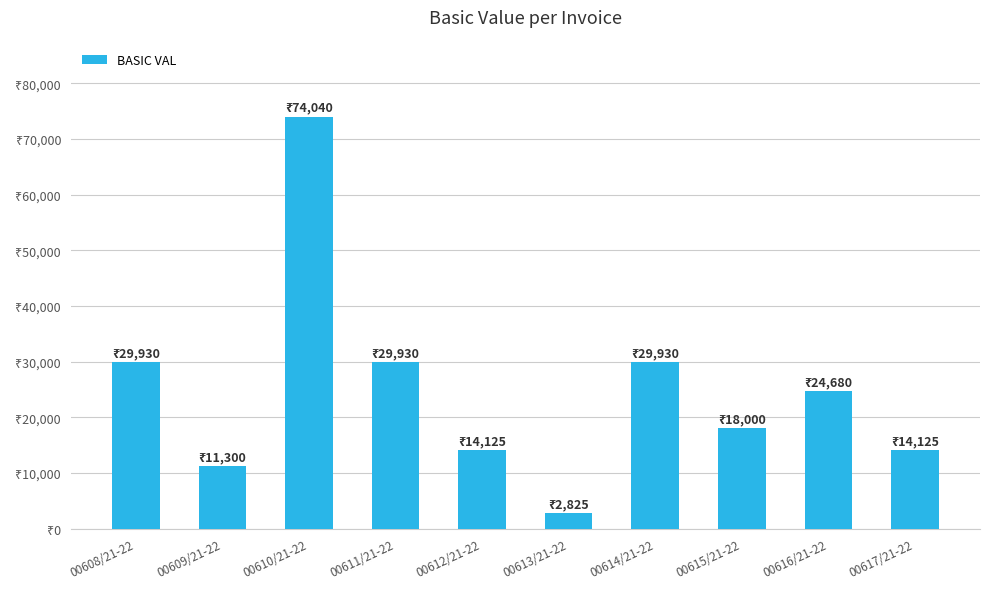

What is the change in value from 00614/21-22 to 00616/21-22?

-5250